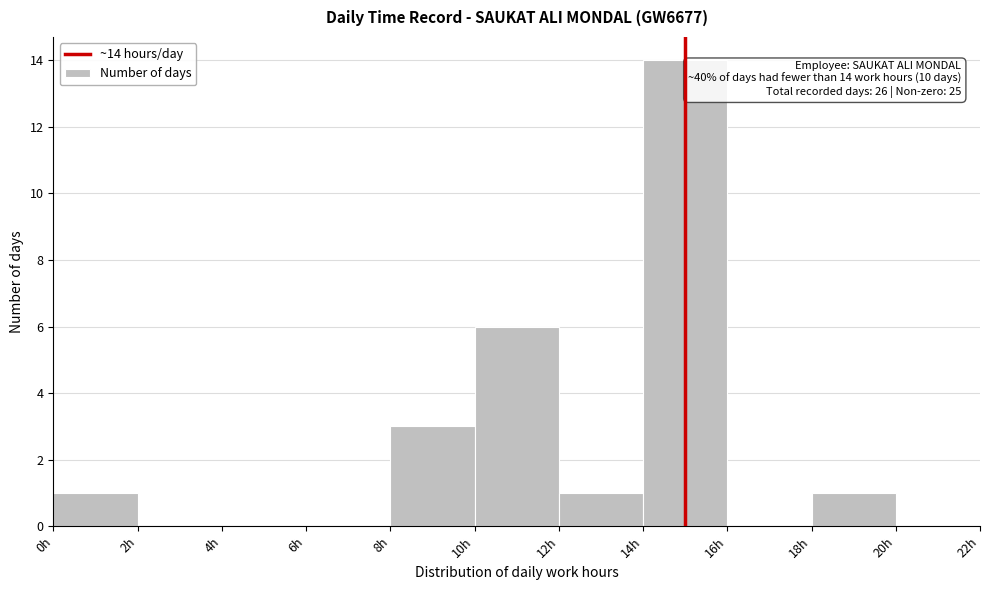

Which range on the x-axis has the tallest bar?

14 to 16